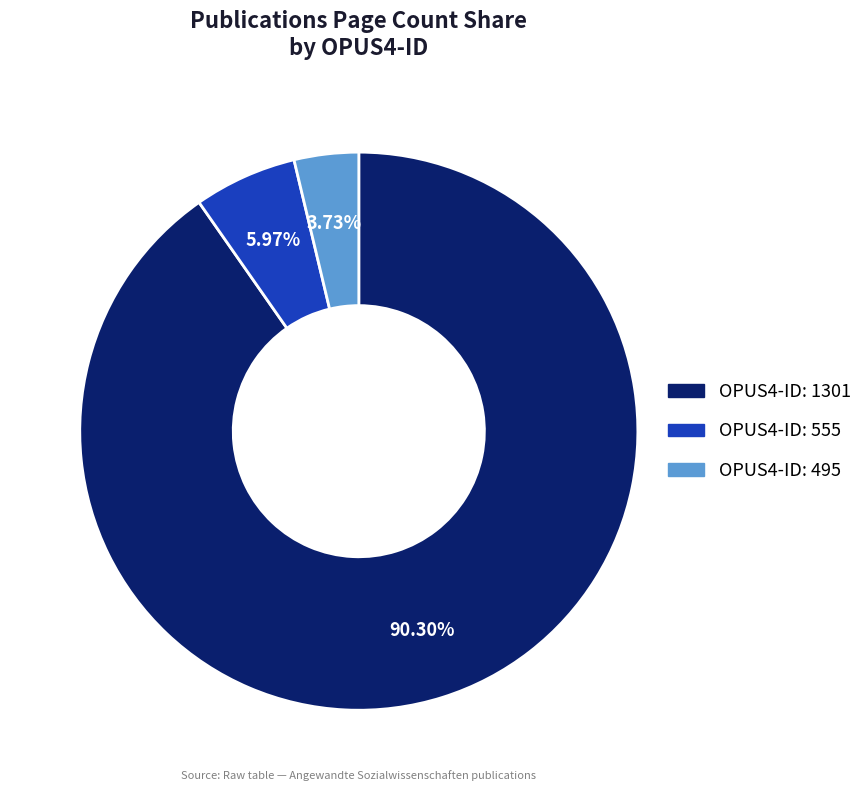

How many slices are in this pie chart?

3